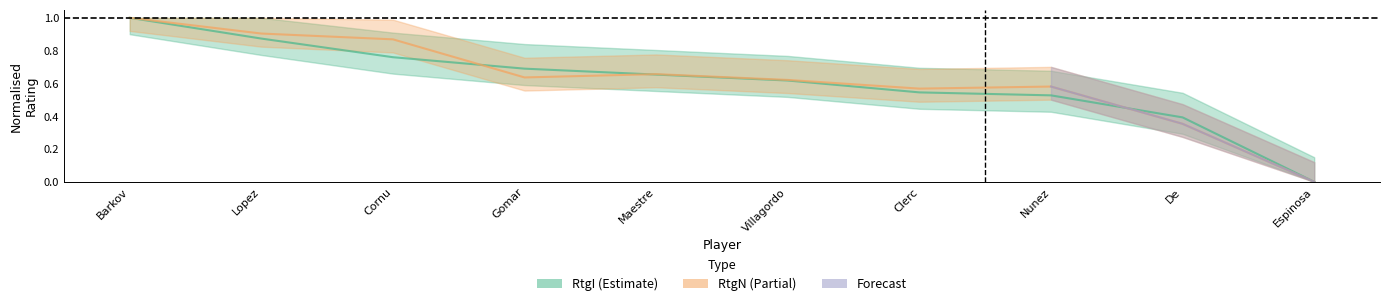

Rank the categories by RtgN value from highest to lowest.

Barkov, Lopez, Cornu, Maestre, Gomar, Villagordo, Nunez, Clerc, De, Espinosa